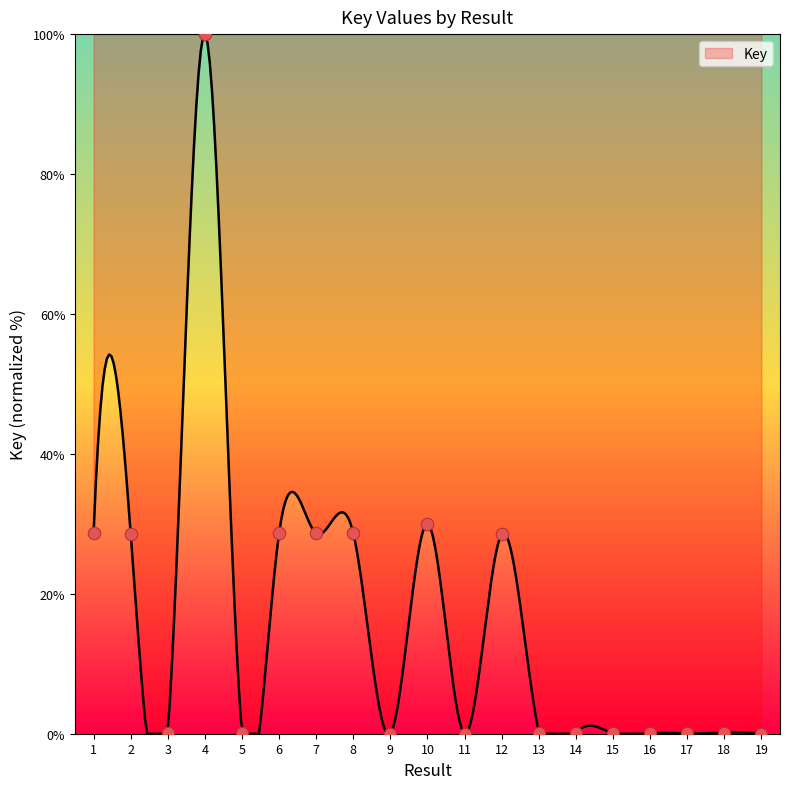

Between 11 and 3, which is larger?

3